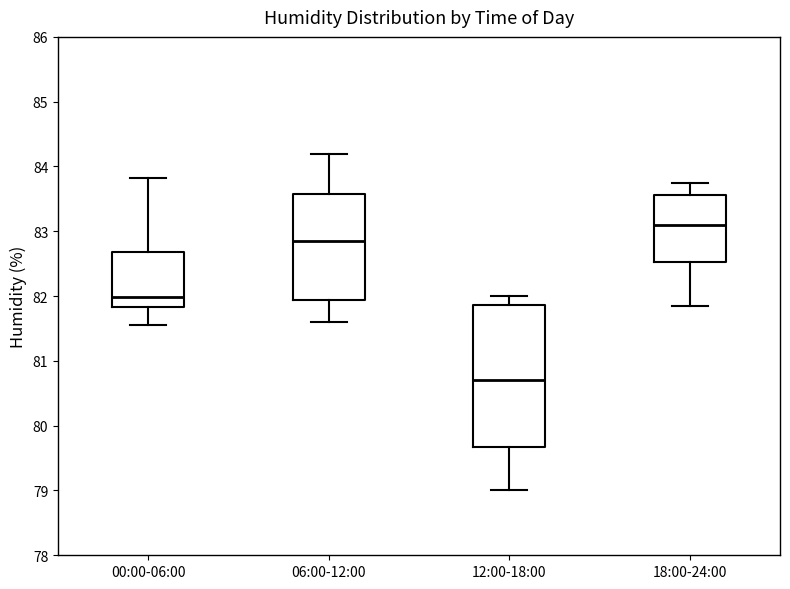

Reading left to right, transcribe this box plot: for each box, give where its median line is, the range the box spans, and where its two whiskers end, as read against the y-axis. The values are not printed on the chart, so give them approximately, as read against the axis.

00:00-06:00: median 82.0, box 81.8 to 82.7, whiskers 81.6 to 83.8
06:00-12:00: median 82.9, box 81.9 to 83.6, whiskers 81.6 to 84.2
12:00-18:00: median 80.7, box 79.7 to 81.9, whiskers 79.0 to 82.0
18:00-24:00: median 83.1, box 82.5 to 83.6, whiskers 81.9 to 83.8